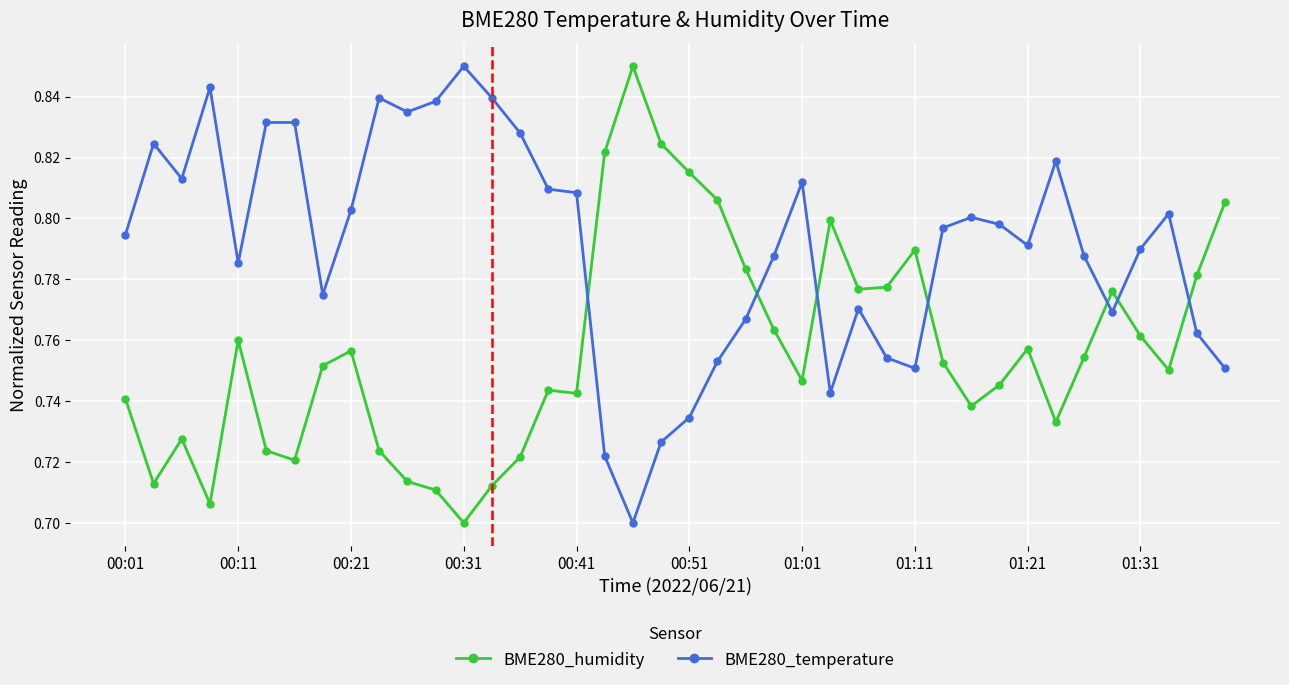

What is the sum of all BME280_humidity values?

30.3